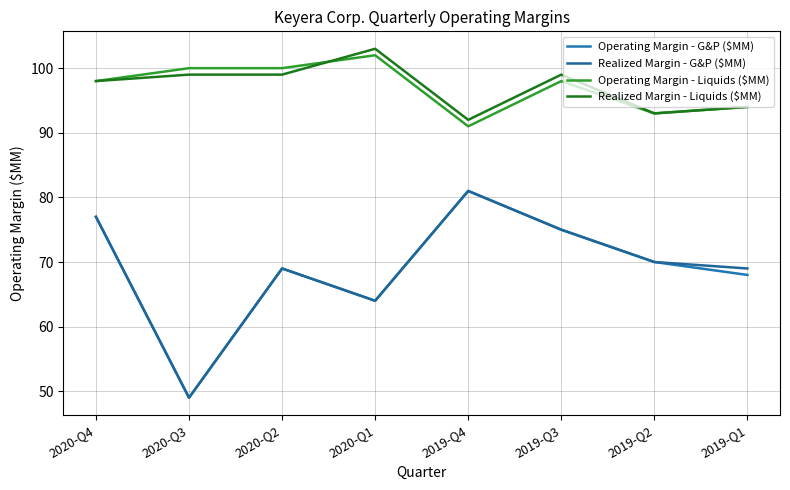

True or false: Realized Margin - G&P ($MM) and Operating Margin - Liquids ($MM) intersect in this chart.

False